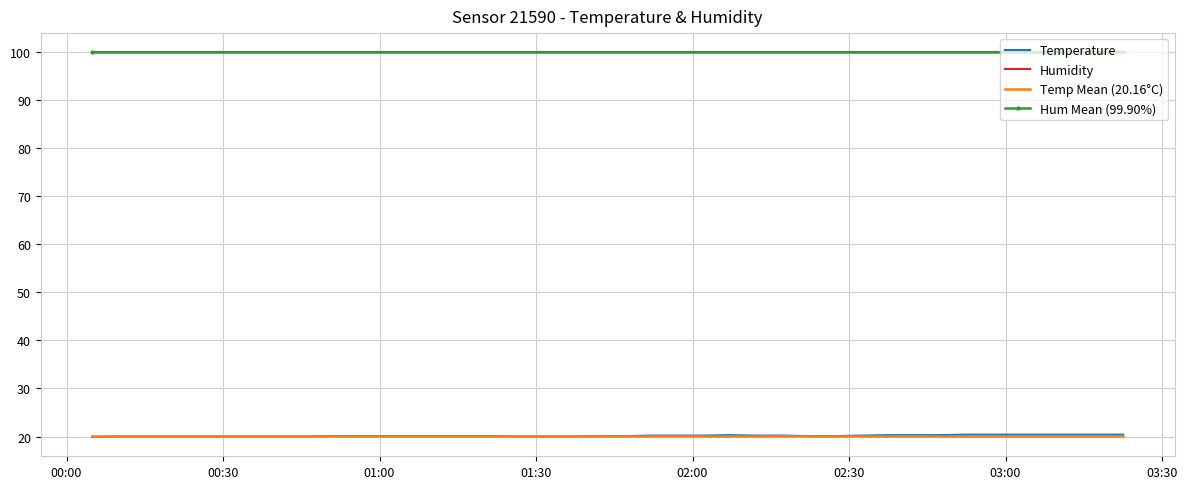

How many points are higher than both their immediate neighbors (excluding endpoints)?

1